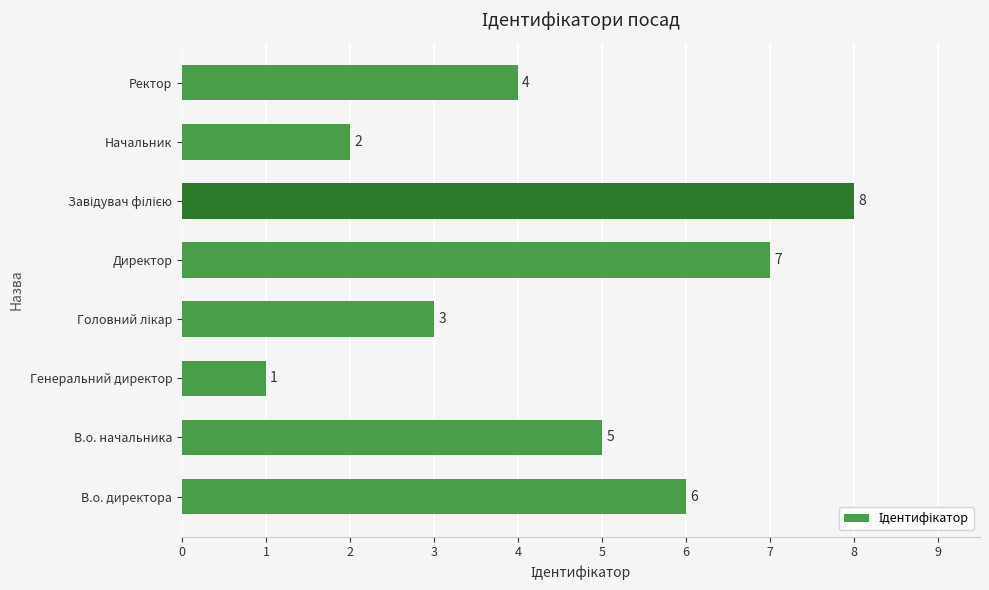

True or false: the data shows 9 at Директор.

False